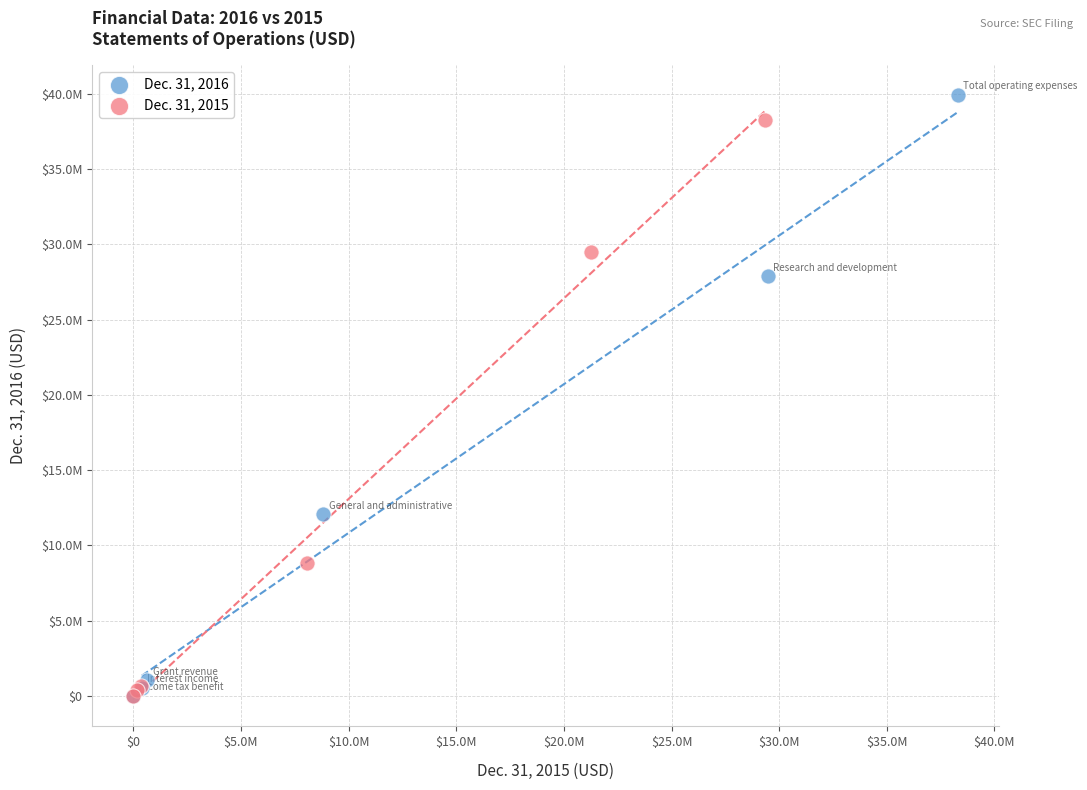

What are all the series names shown in the legend?

Dec. 31, 2016, Dec. 31, 2015